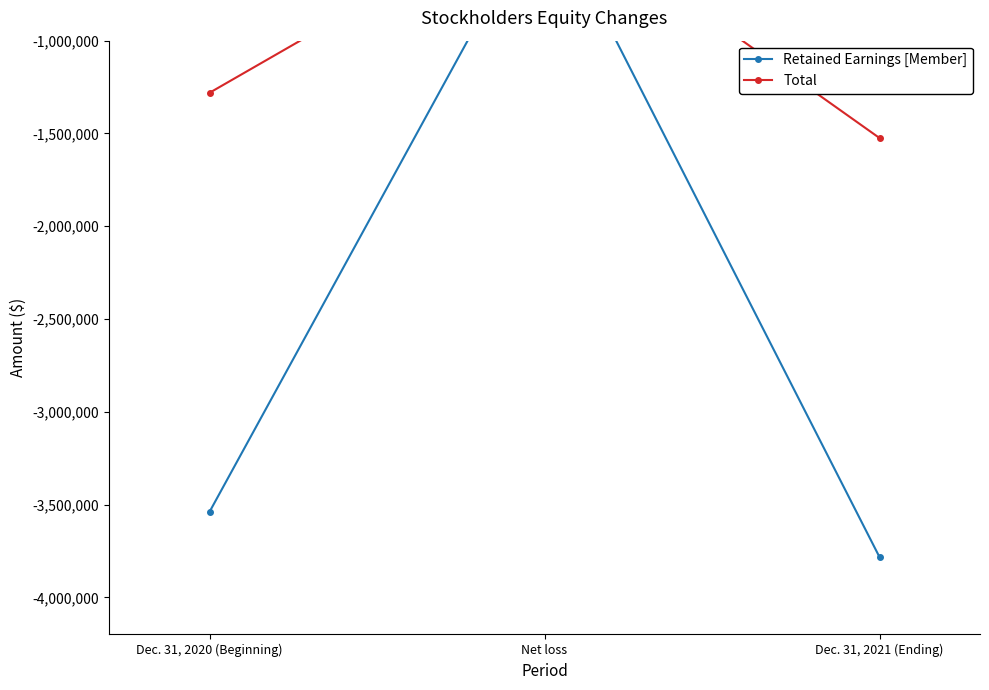

Which series changed the most between Dec. 31, 2020 (Beginning) and Dec. 31, 2021 (Ending)?

Retained Earnings [Member]